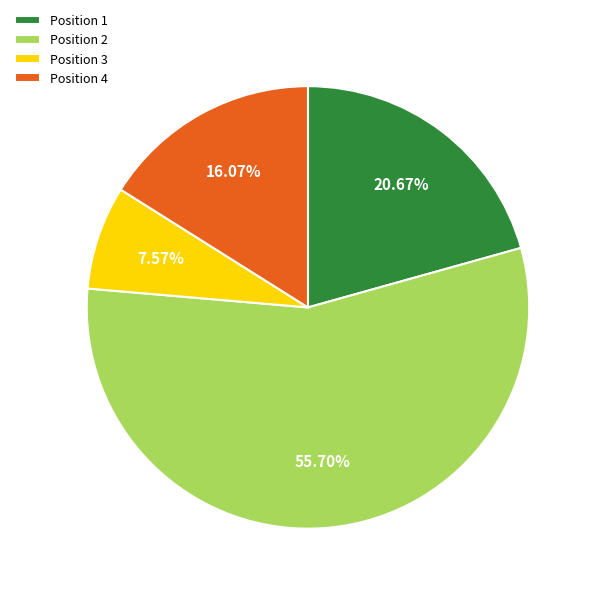

Approximately how many times larger is the value at Position 4 compared to Position 3?

2.1